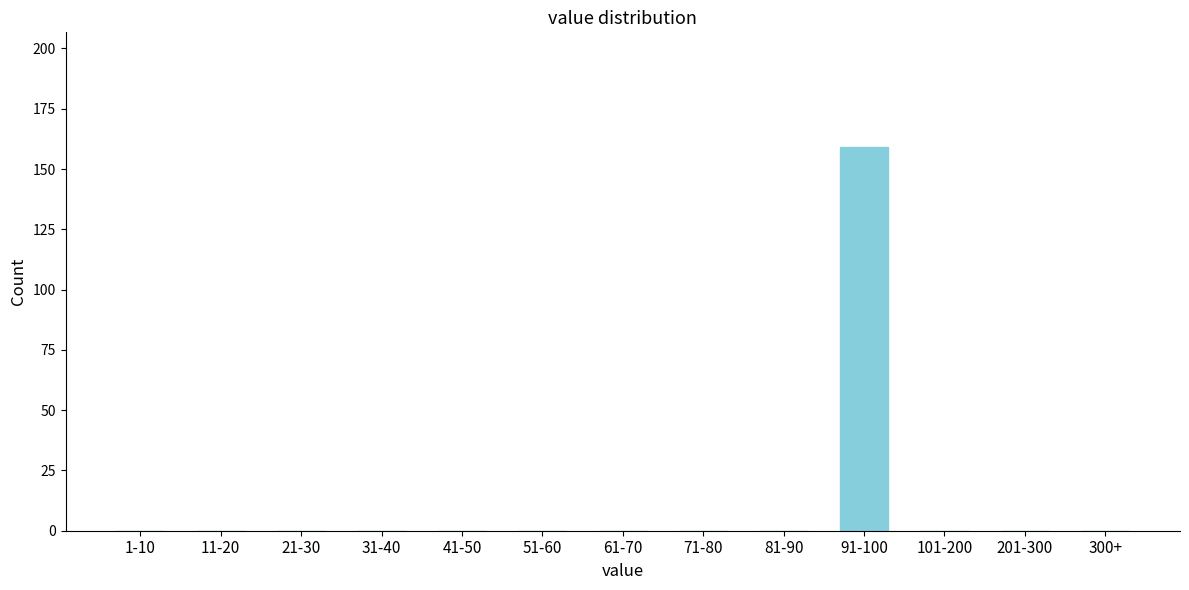

Reading left to right, what are all the values shown in this chart?

1-10=0	11-20=0	21-30=0	31-40=0	41-50=0	51-60=0	61-70=0	71-80=0	81-90=0	91-100=159	101-200=0	201-300=0	300+=0